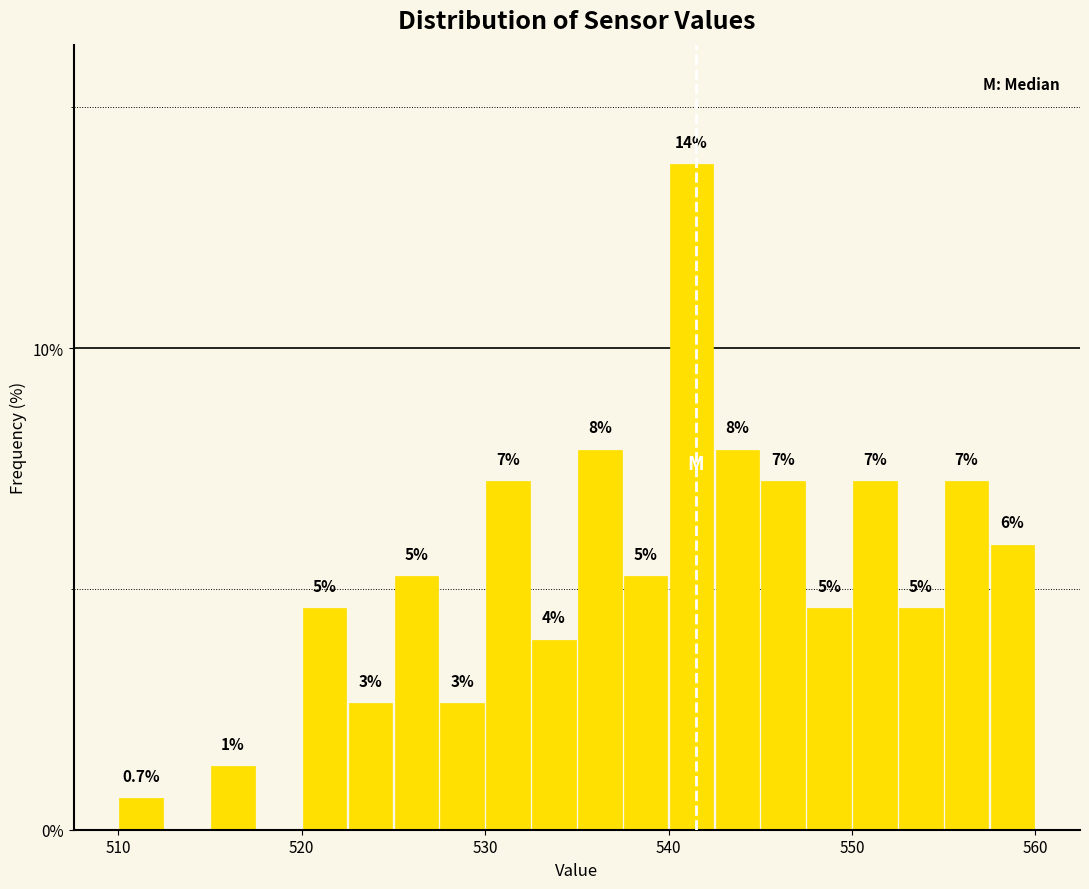

Read against the x-axis, roughly where is the centre of the tallest bar?

541